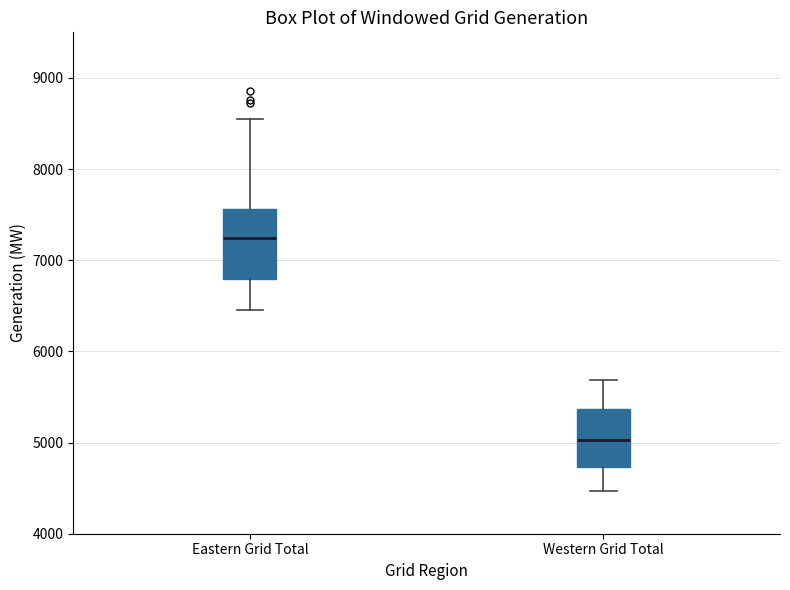

Reading left to right, transcribe this box plot: for each box, give where its median line is, the range the box spans, and where its two whiskers end, as read against the y-axis. The values are not printed on the chart, so give them approximately, as read against the axis.

Eastern Grid Total: median 7200, box 6800 to 7600, whiskers 6500 to 8600
Western Grid Total: median 5000, box 4700 to 5400, whiskers 4500 to 5700